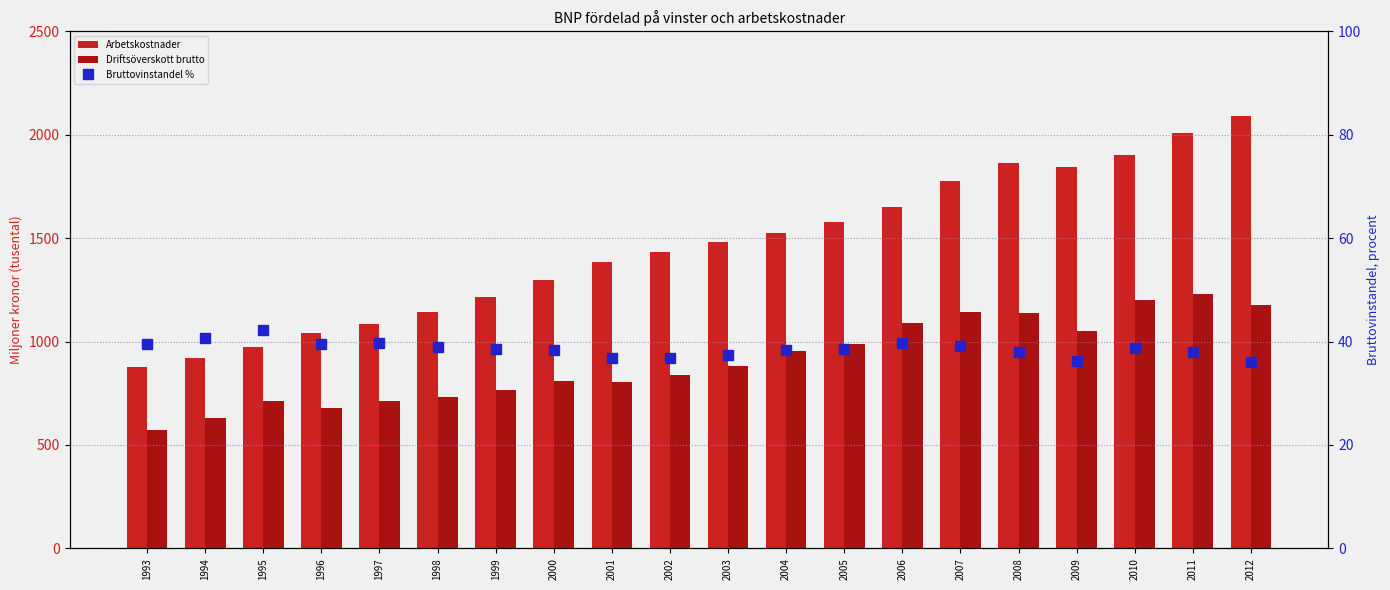

What is the maximum value for Driftsöverskott brutto?

1228.0